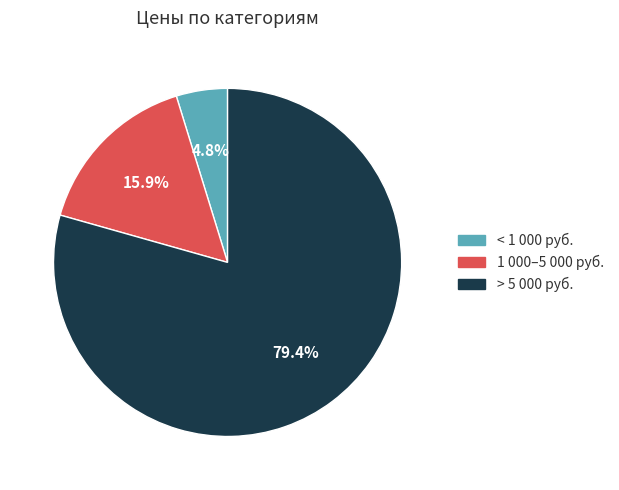

To the nearest percent, what is the average slice percentage?

33%